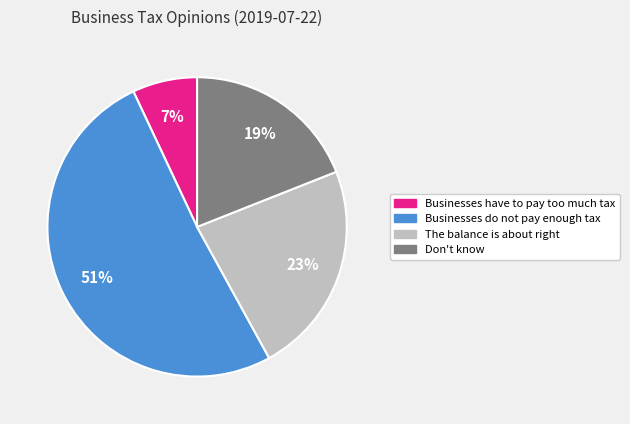

Is Businesses have to pay too much tax the majority of the pie?

No